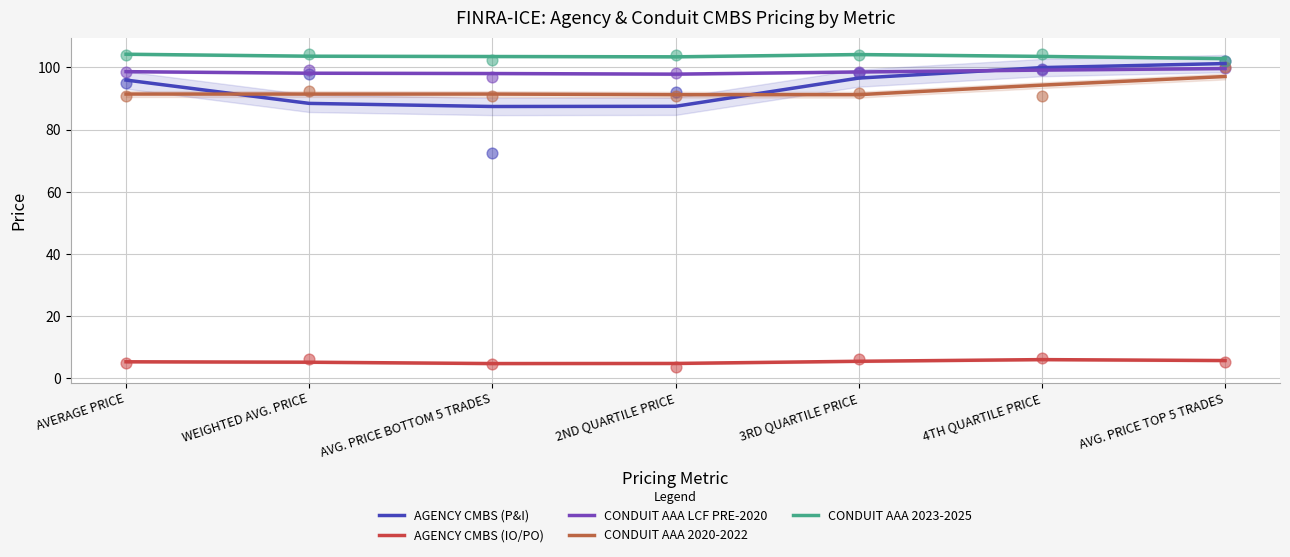

Which series contains the highest Y value?

CONDUIT AAA 2023-2025